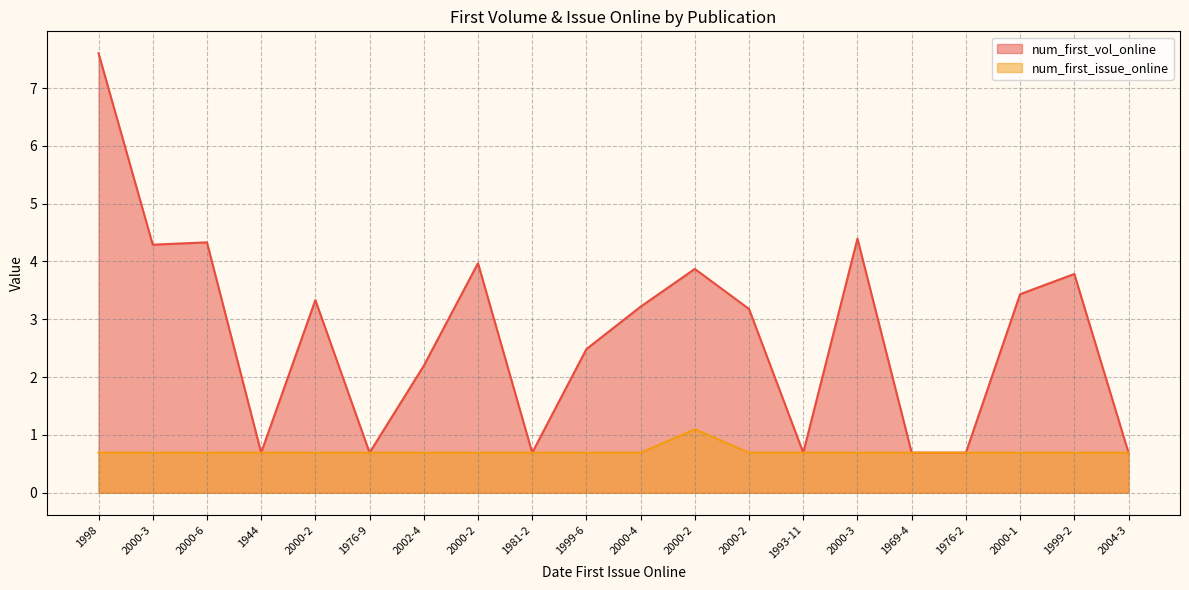

What is the label of the 2nd point from the left?

2000-3